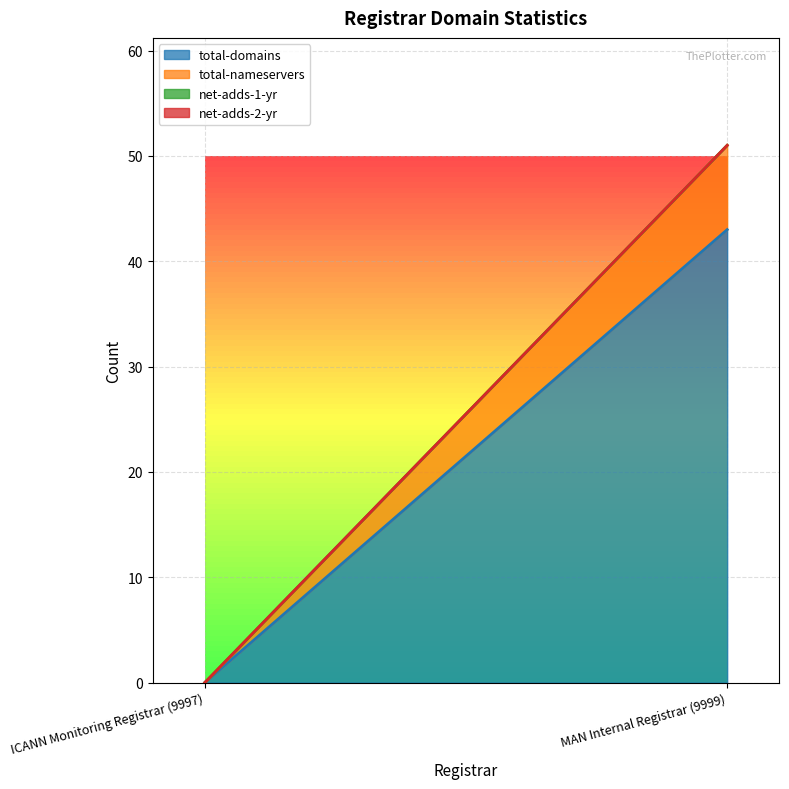

Which category has the lowest value in the total-nameservers series?

ICANN Monitoring Registrar (9997)